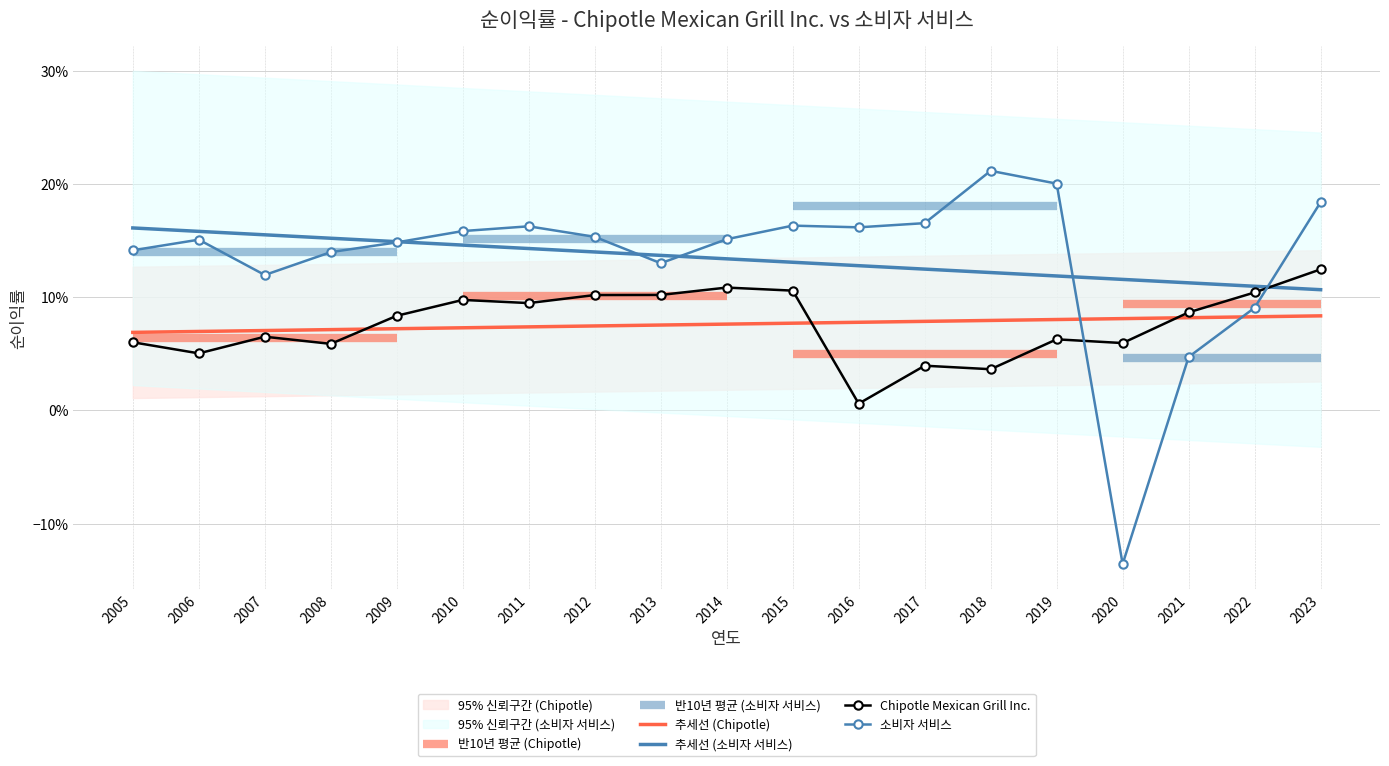

Which series has the largest range (max minus min)?

소비자 서비스